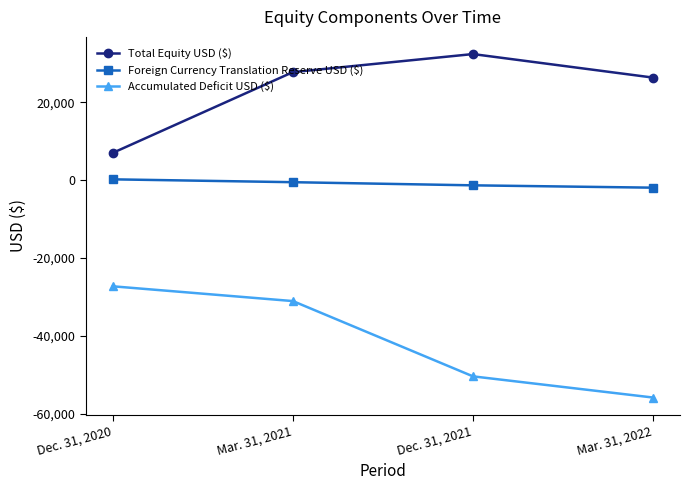

Reading right to left, what are all the values shown in this chart?

Total Equity USD ($): 26389	32437	27799	7038
Foreign Currency Translation Reserve USD ($): -1918	-1316	-509	226
Accumulated Deficit USD ($): -55878	-50432	-31078	-27279